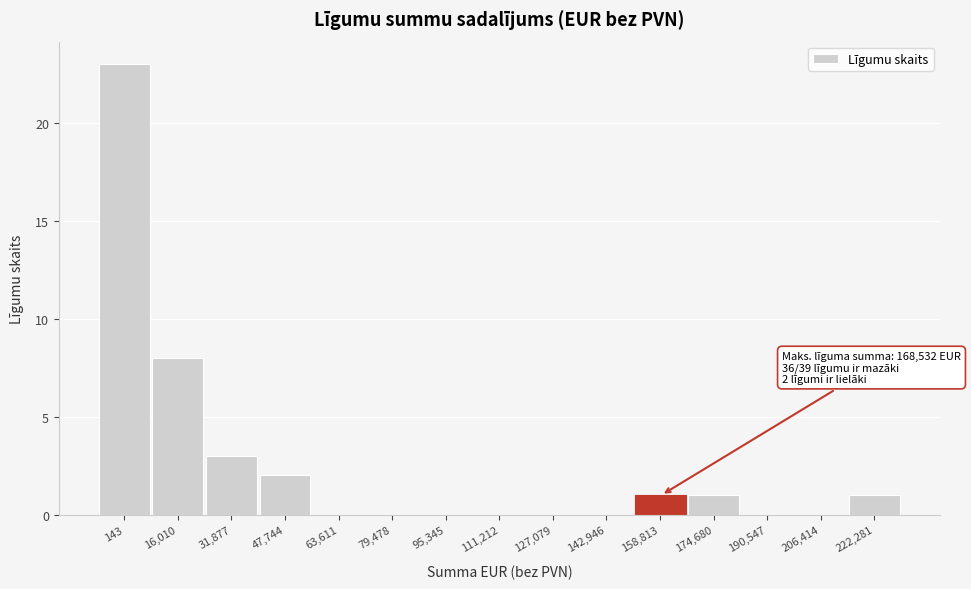

Reading right to left, transcribe all the data shown in this chart.

222,281=1	206,414=0	190,547=0	174,680=1	158,813=1	142,946=0	127,079=0	111,212=0	95,345=0	79,478=0	63,611=0	47,744=2	31,877=3	16,010=8	143=23